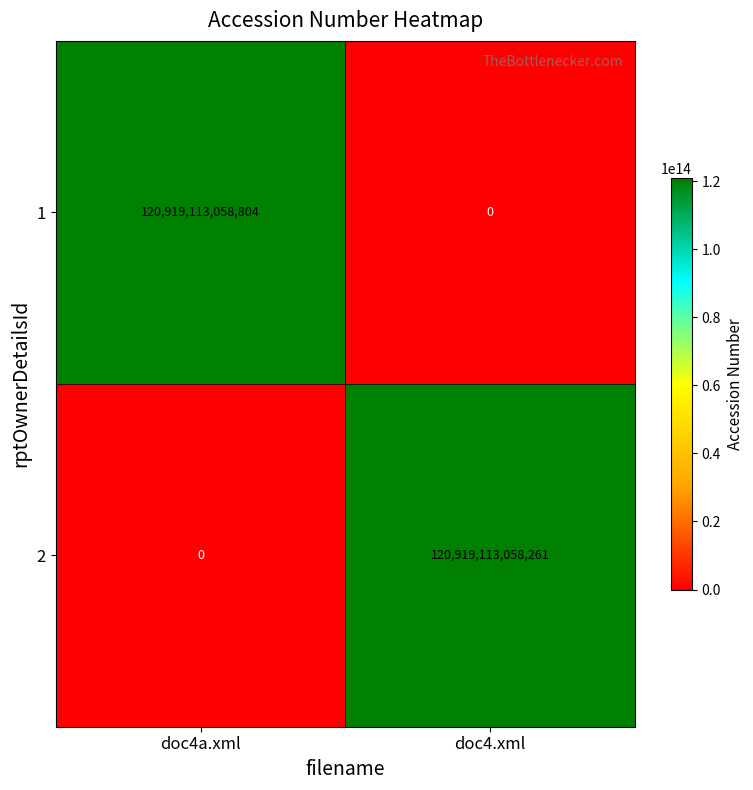

What is the difference between the highest and lowest values at doc4a.xml?

120919113058804